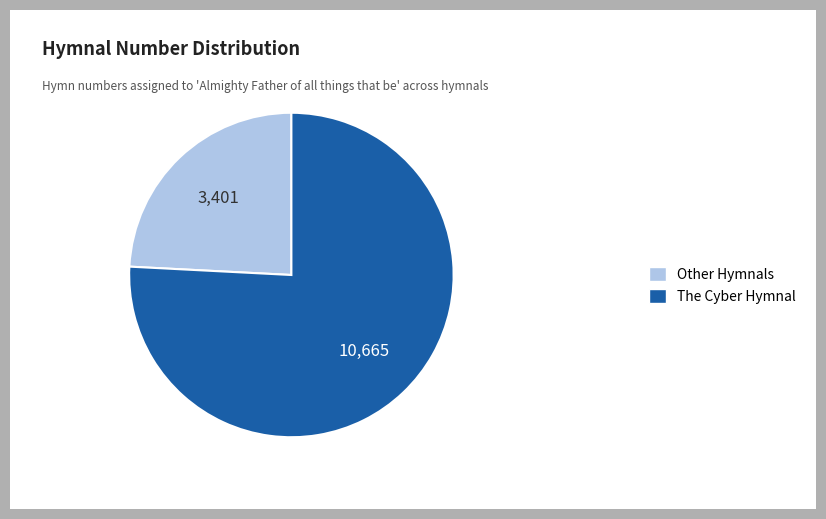

Count the number of slices in the pie.

2